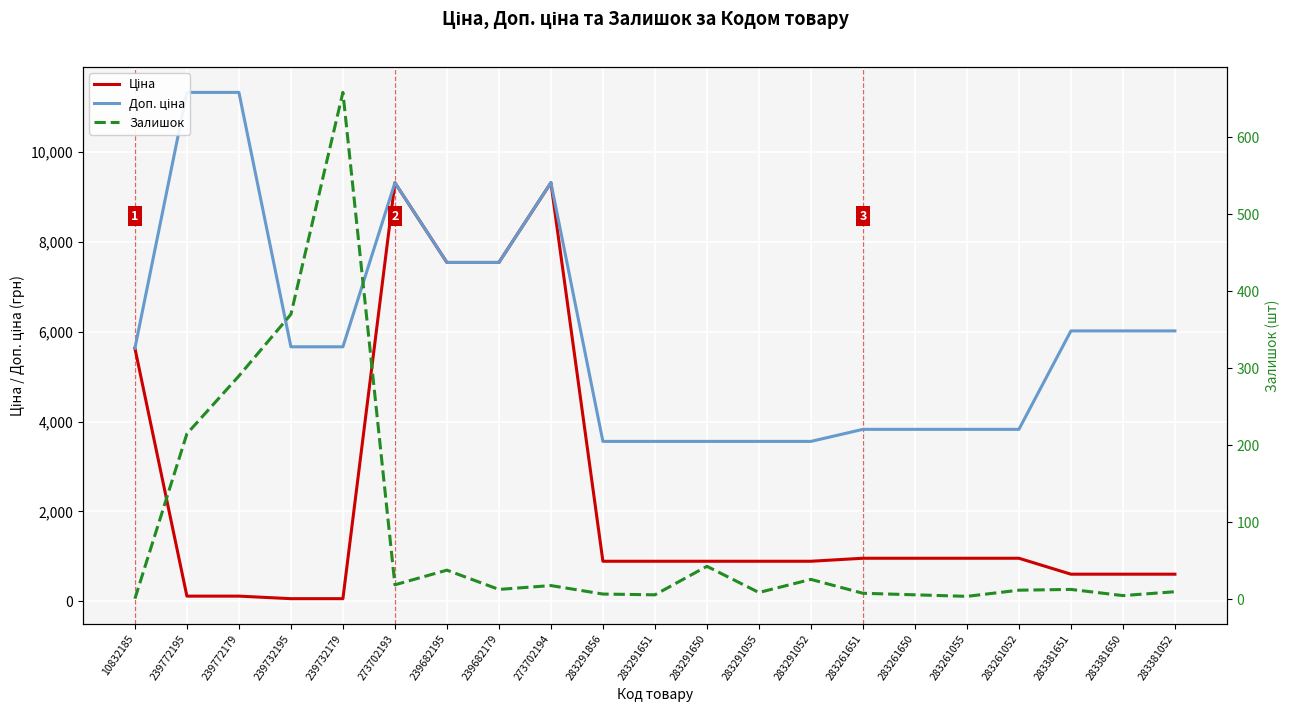

List the series in order of their peak value, highest first.

Доп. ціна, Ціна, Залишок